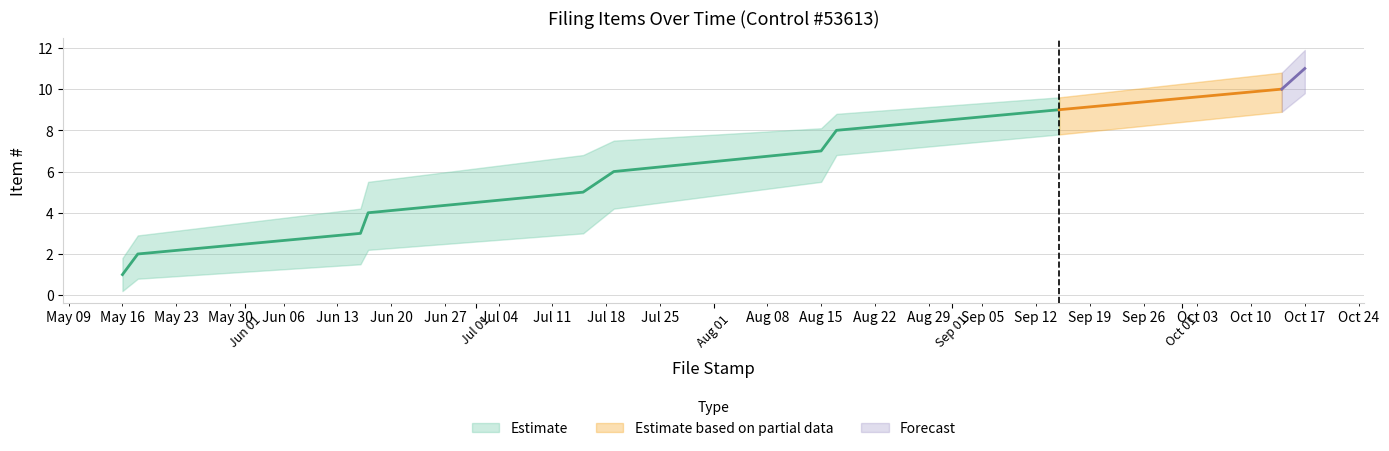

What is the sum of all Item # lower values?

50.7